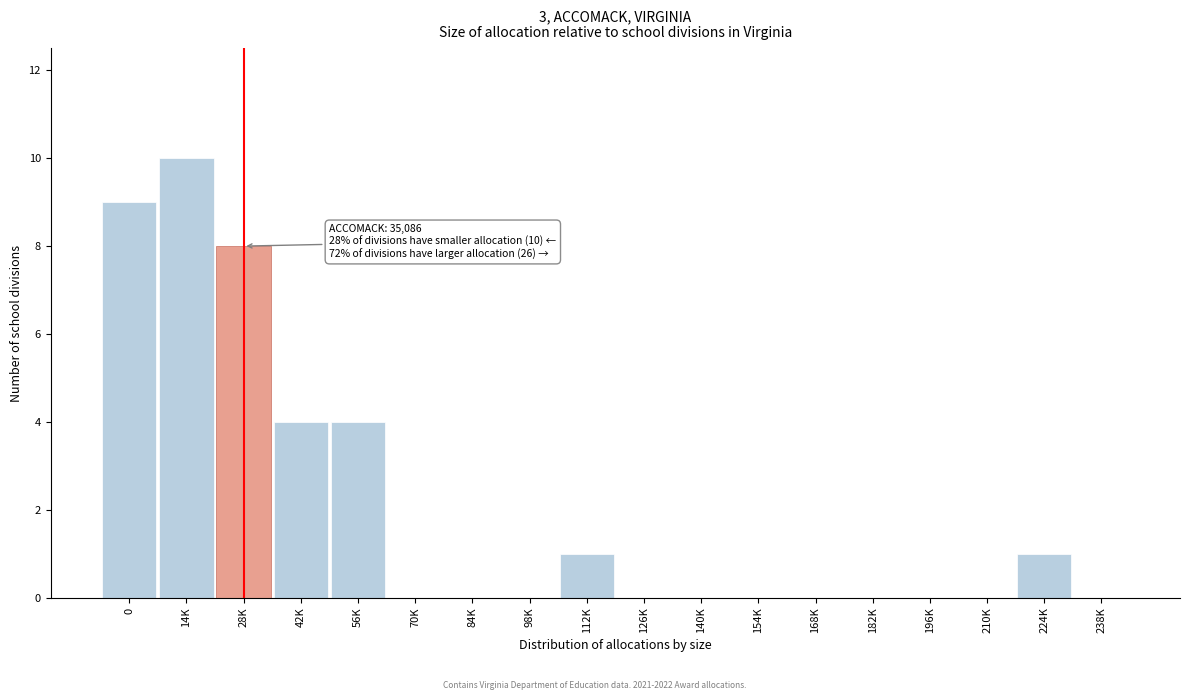

Reading left to right, extract all data points from this chart.

0=9	14K=10	28K=8	42K=4	56K=4	70K=0	84K=0	98K=0	112K=1	126K=0	140K=0	154K=0	168K=0	182K=0	196K=0	210K=0	224K=1	238K=0